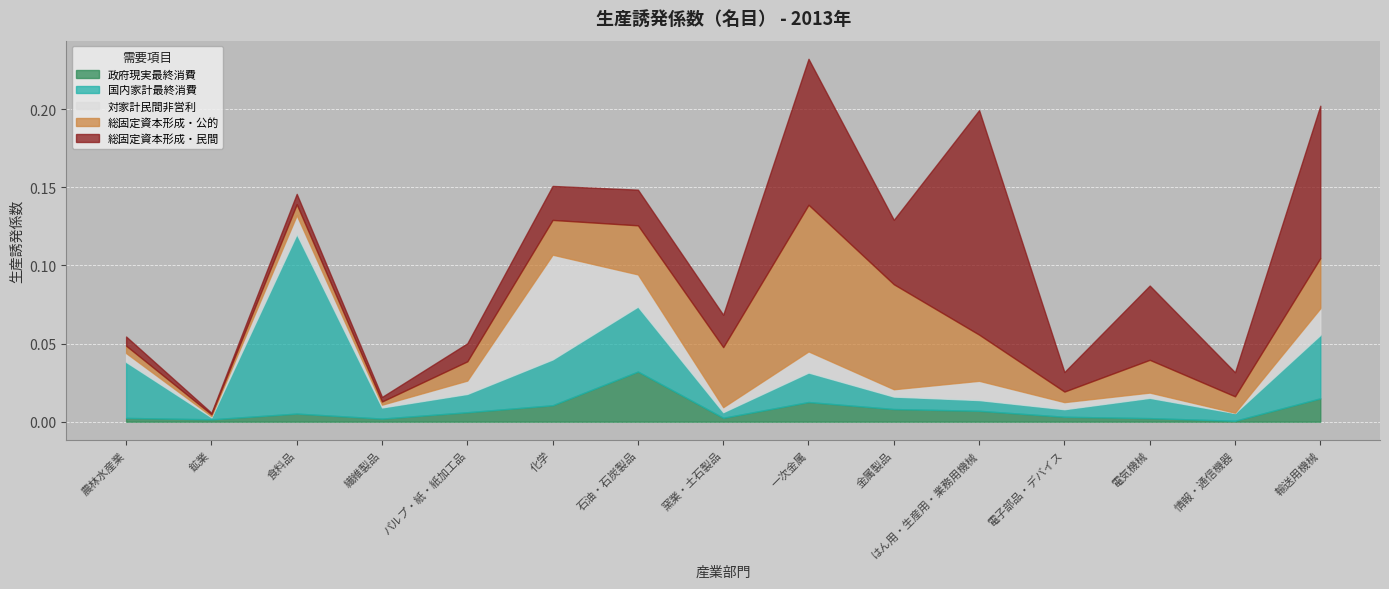

Is it true that 国内家計最終消費 equals 0.0 at 繊維製品?

True